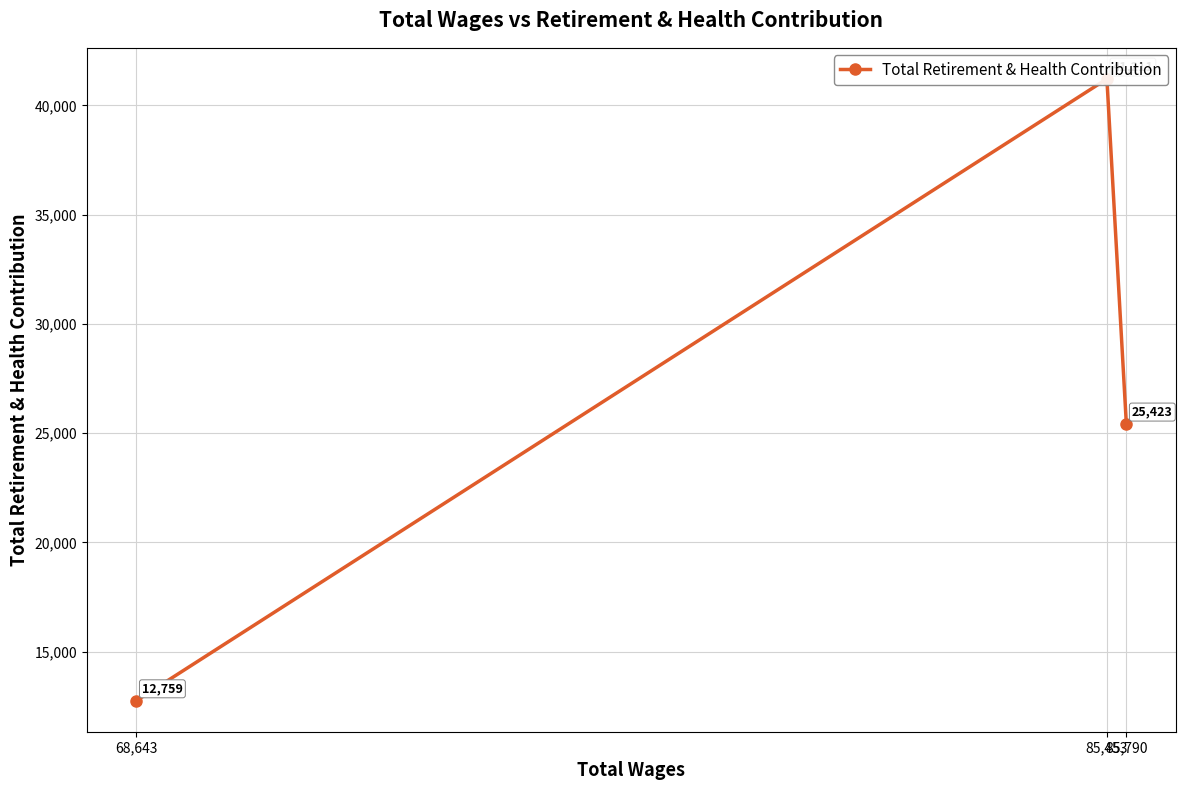

Count the number of data series in this chart.

1